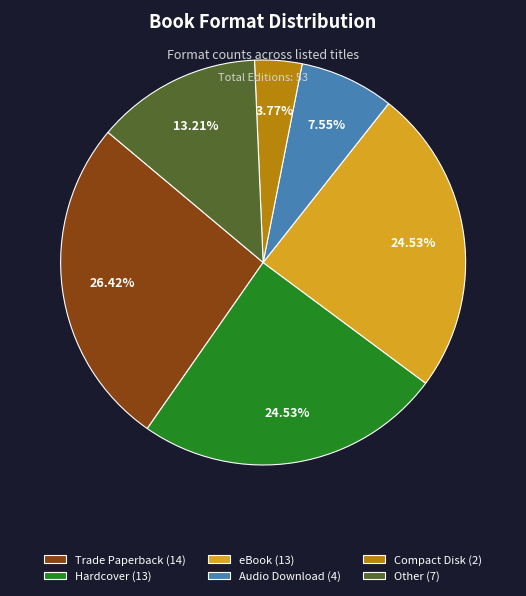

What is the ratio of the value at Hardcover (13) to the value at Compact Disk (2)?

6.5